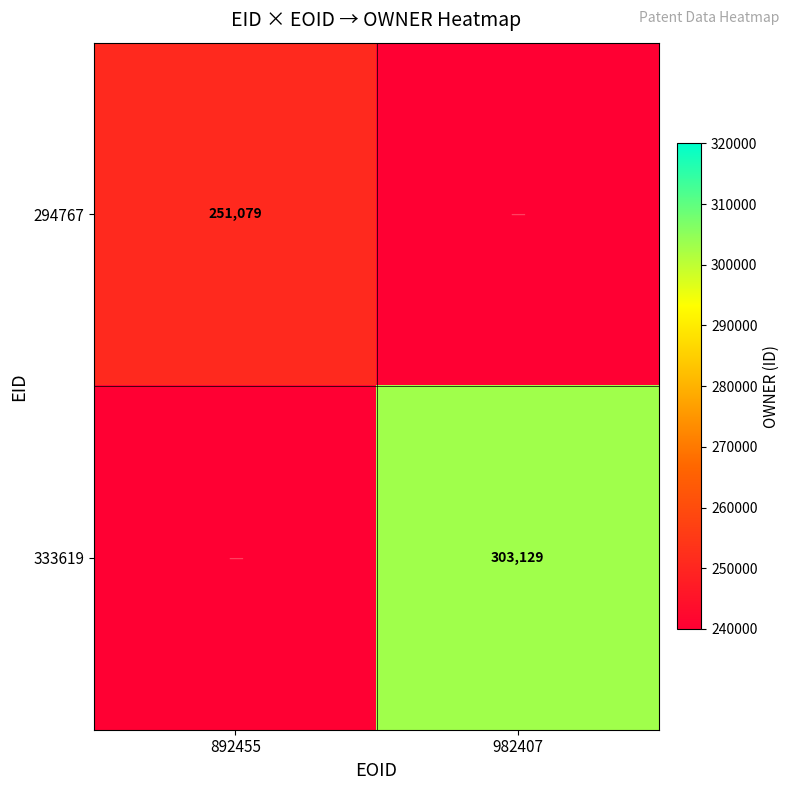

Count the number of categories in the chart.

2